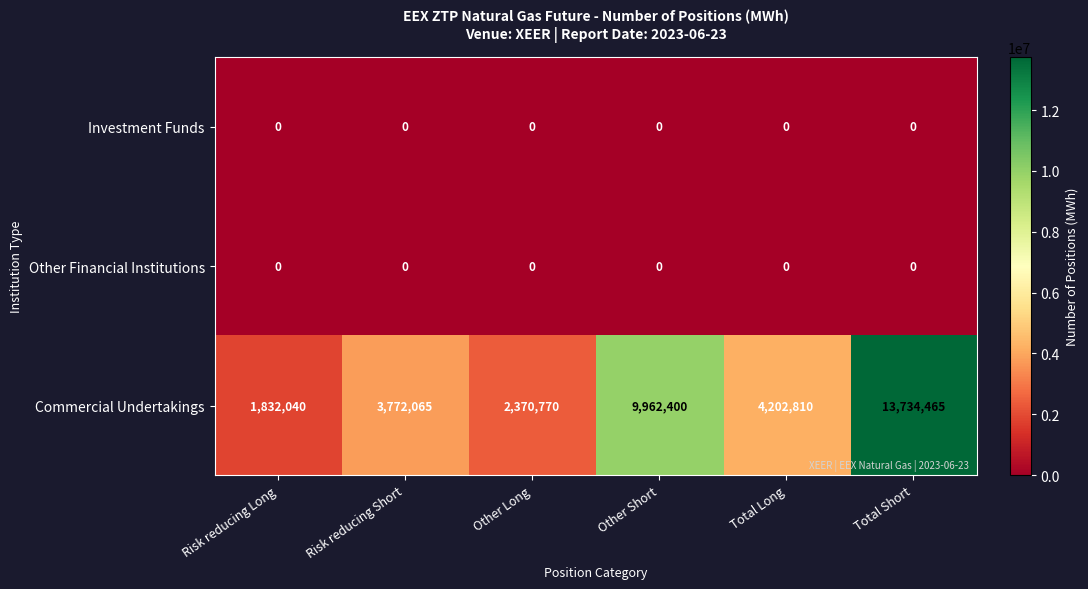

What is the maximum value shown in the chart?

13734465